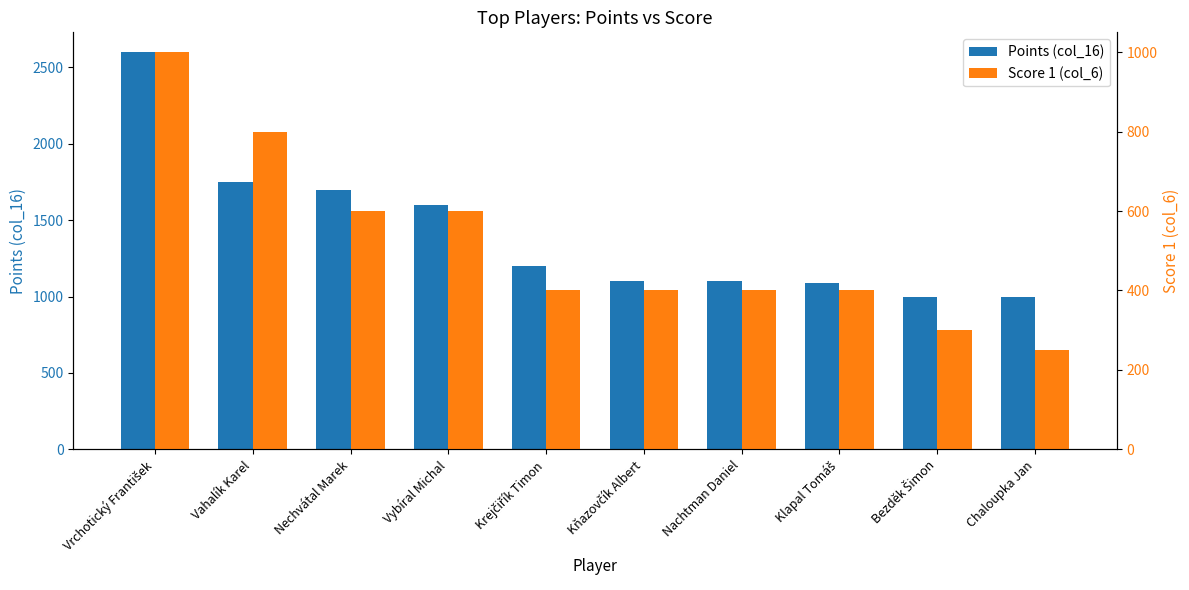

At how many categories does at least one series exceed 1802?

1